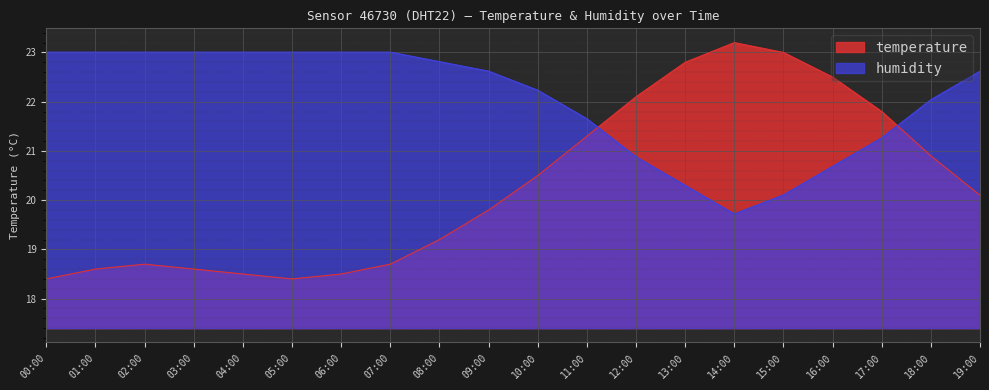

The humidity series shows 13.8 at 03:00. True or false?

False